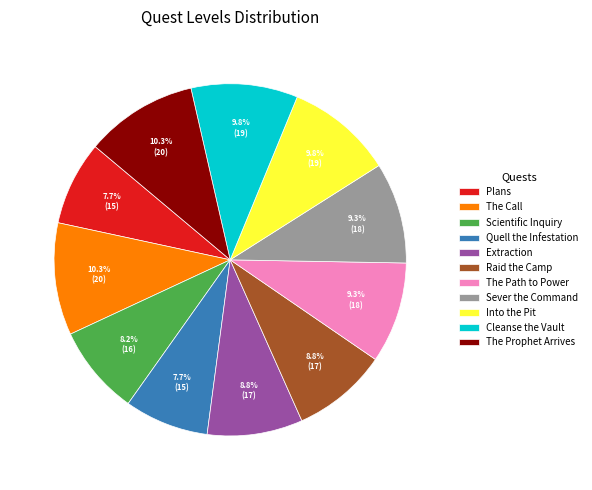

To the nearest percent, what percentage of the pie is Plans?

8%